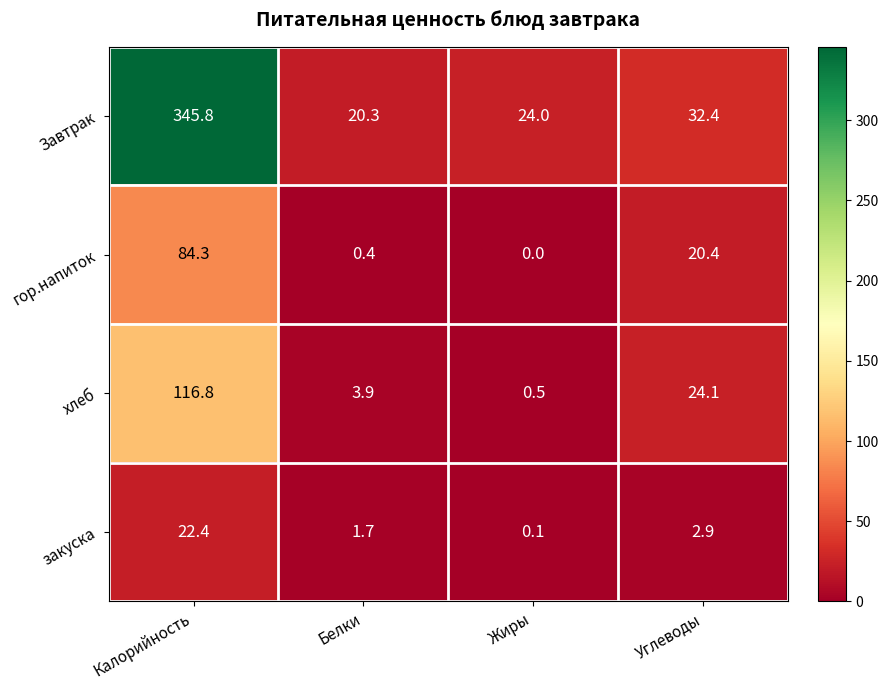

Reading left to right, transcribe all the data shown in this chart.

Завтрак: 345.8	20.3	24.0	32.4
гор.напиток: 84.3	0.4	0.0	20.4
хлеб: 116.8	3.9	0.5	24.1
закуска: 22.4	1.7	0.1	2.9